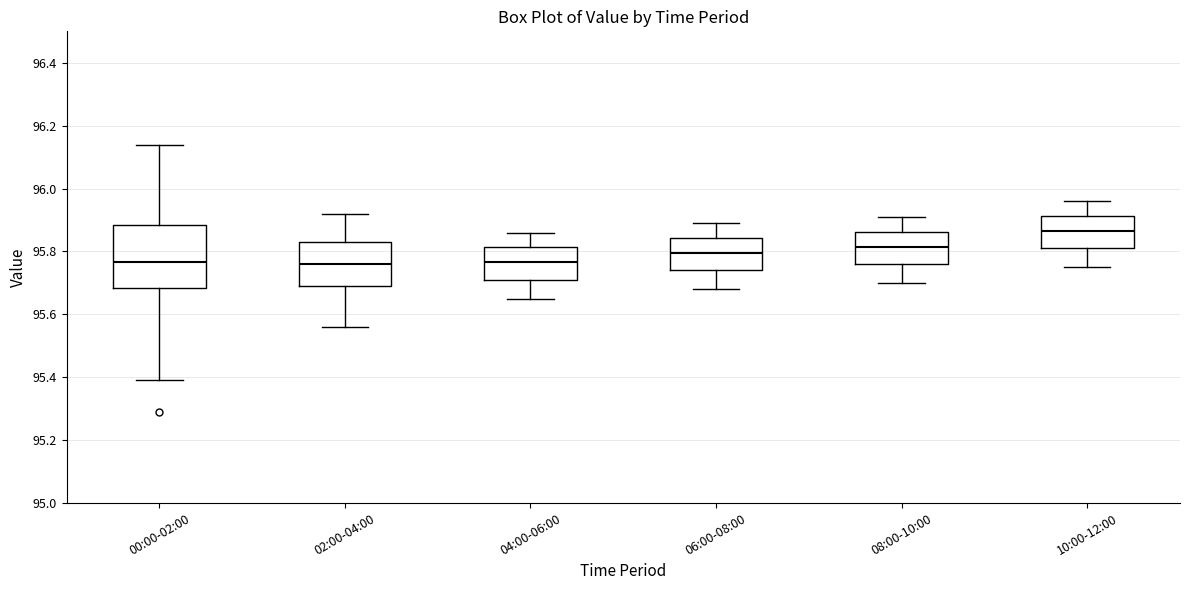

Which box has the highest median line?

10:00-12:00